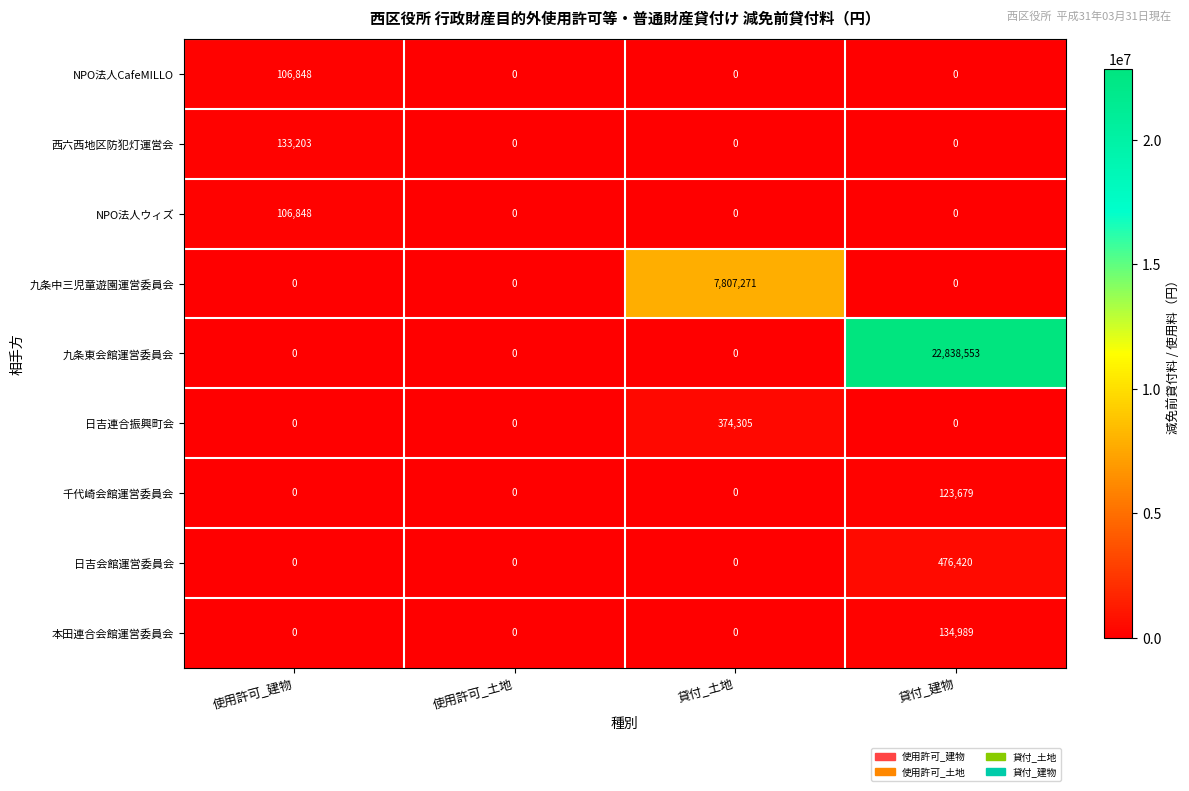

What is the sum of all NPO法人ウィズ values?

106848